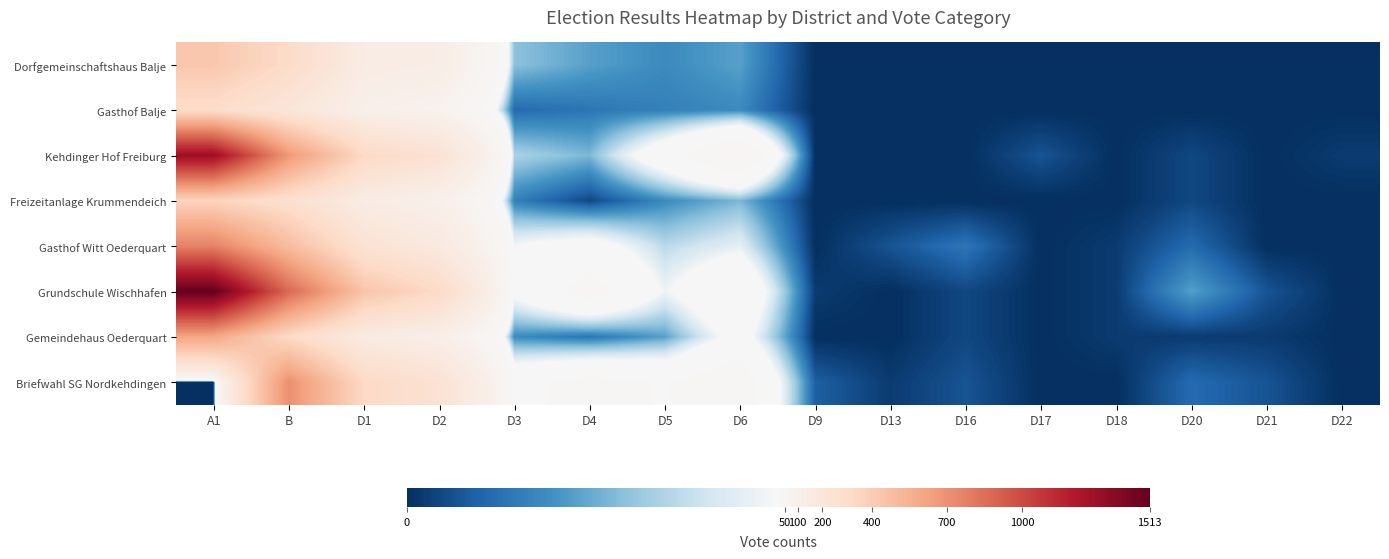

At how many categories does at least one series exceed 1119?

1